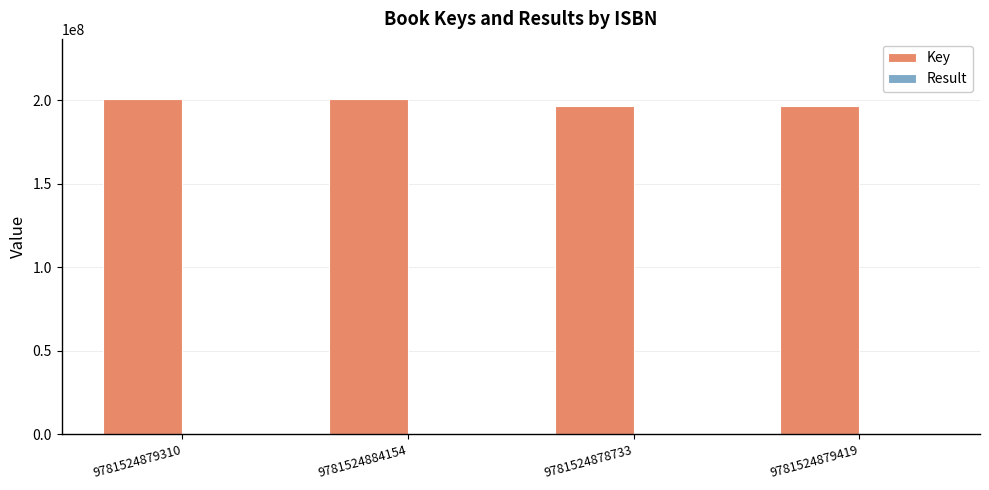

Which series has the largest total across all categories?

Key